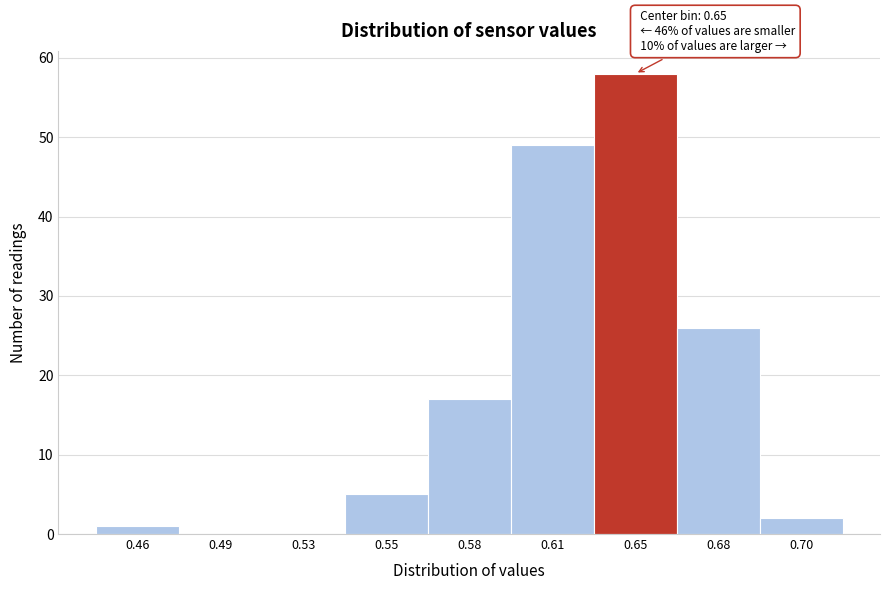

Reading left to right, transcribe all the data shown in this chart.

0.46=1	0.49=0	0.53=0	0.55=5	0.58=17	0.61=49	0.65=58	0.68=26	0.70=2